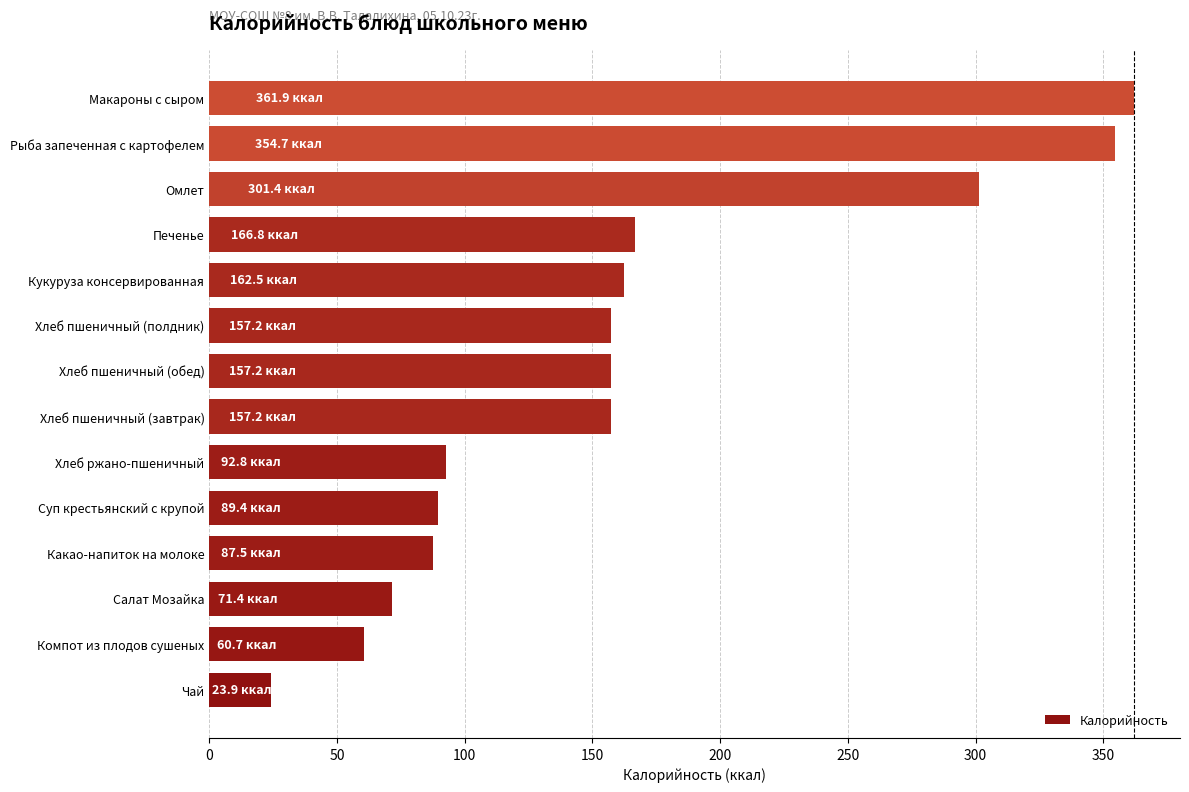

What is the smallest value displayed?

23.9